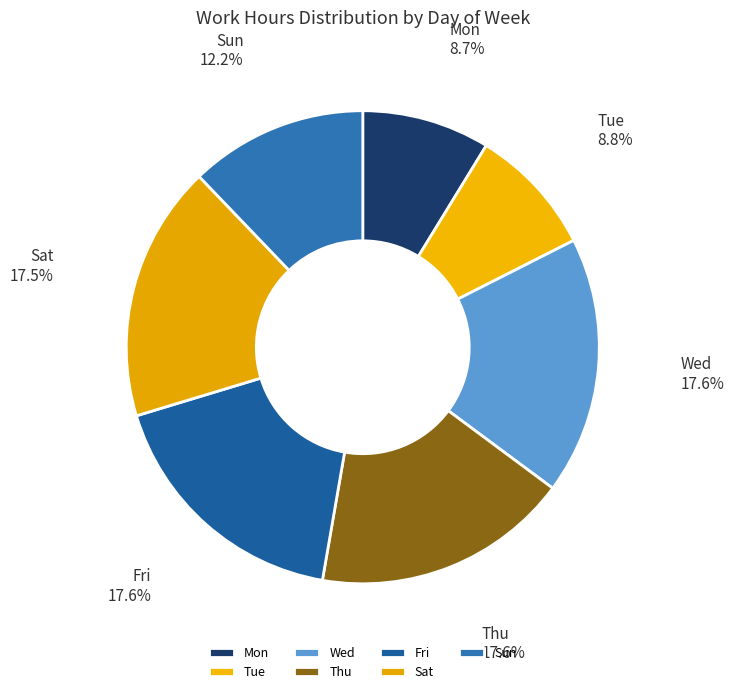

Is there any slice that represents more than half of the pie?

No